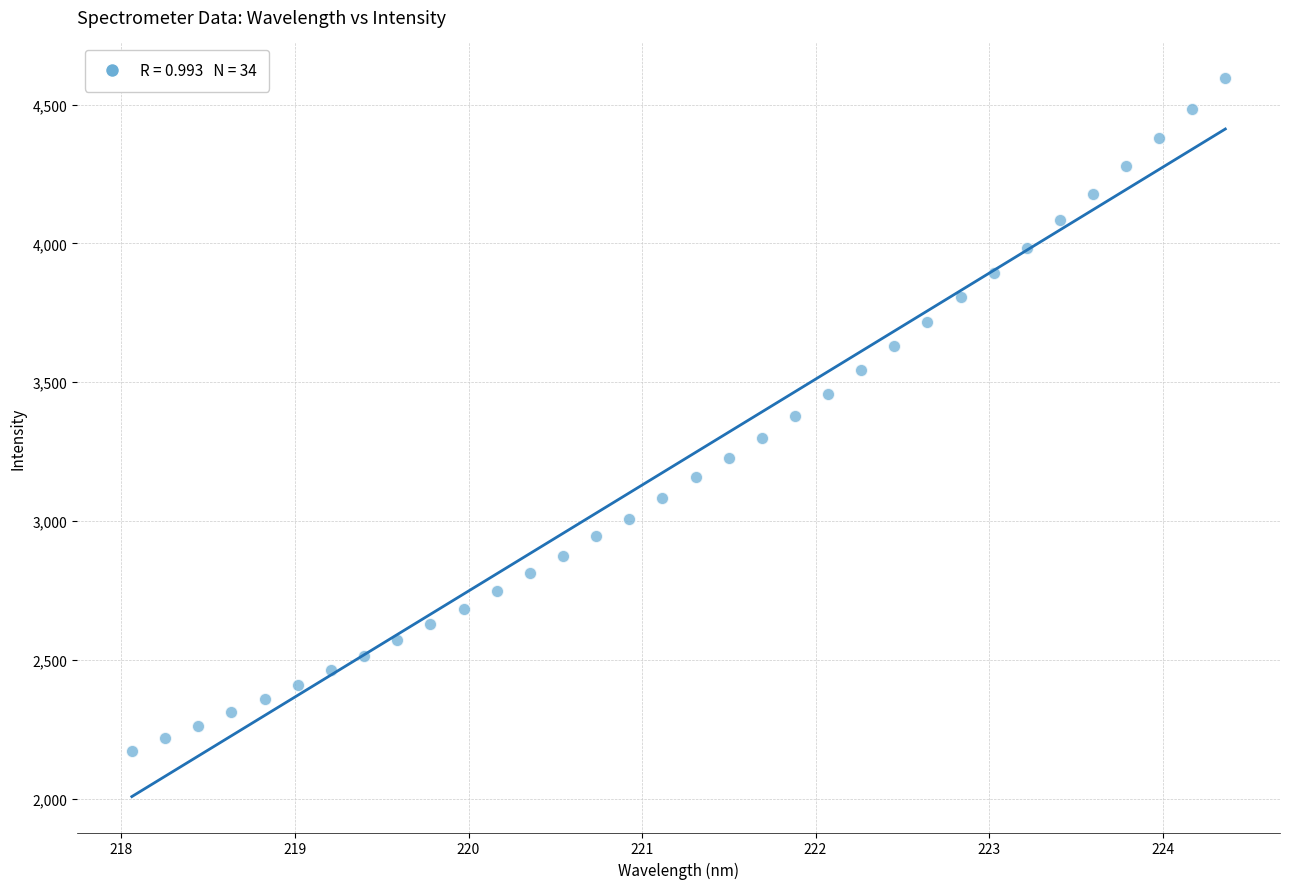

What is the range of Y values (max minus min)?

2421.6